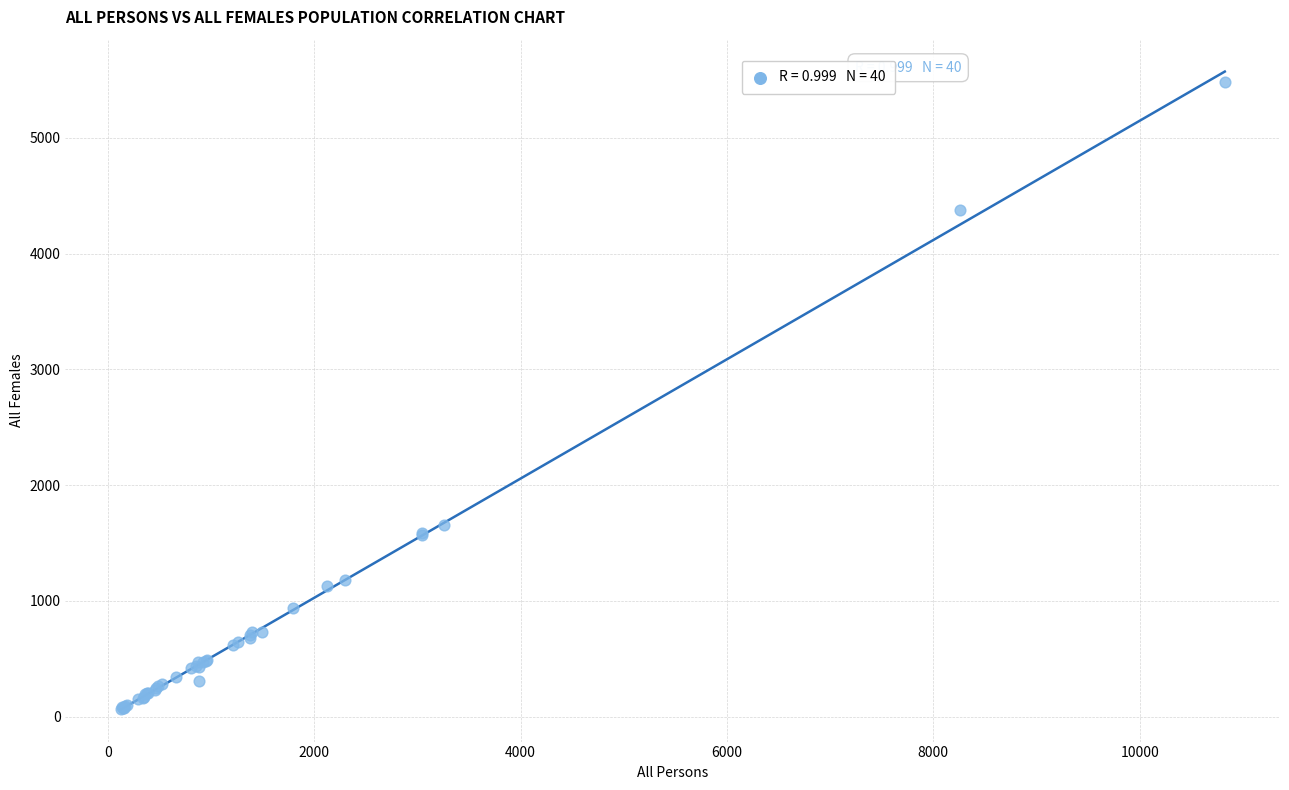

What Y value in the scatter plot is closest to 2773?

1653